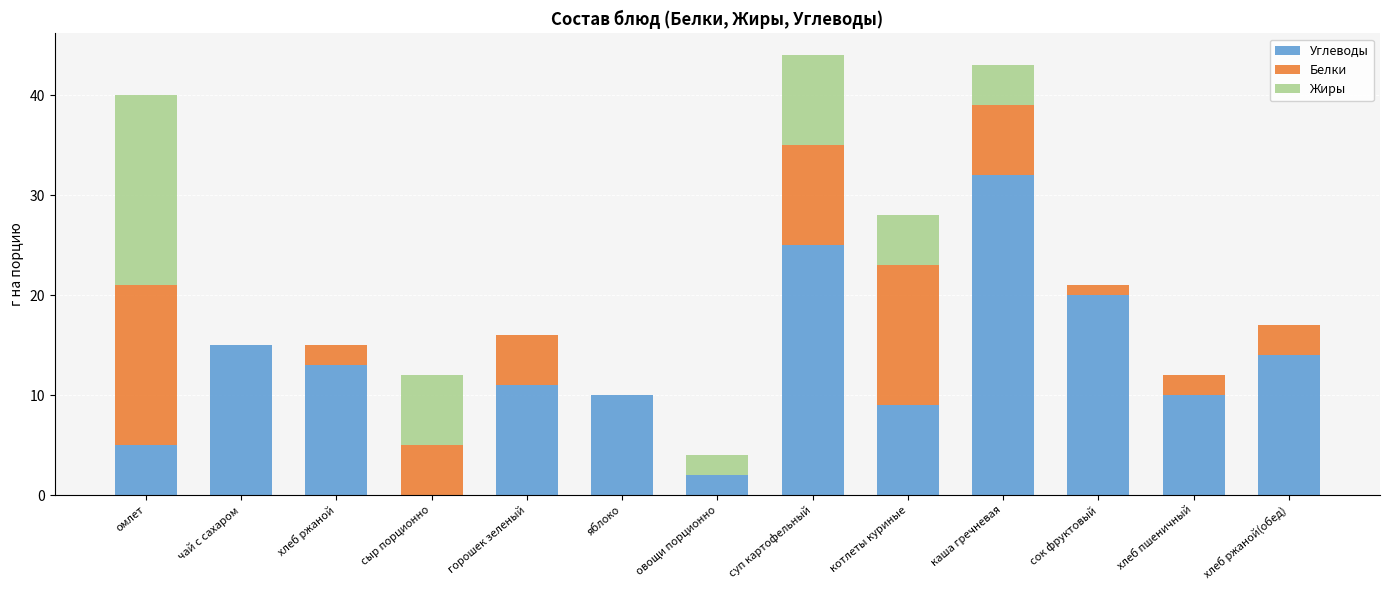

What is the total value across all series at овощи порционно?

4